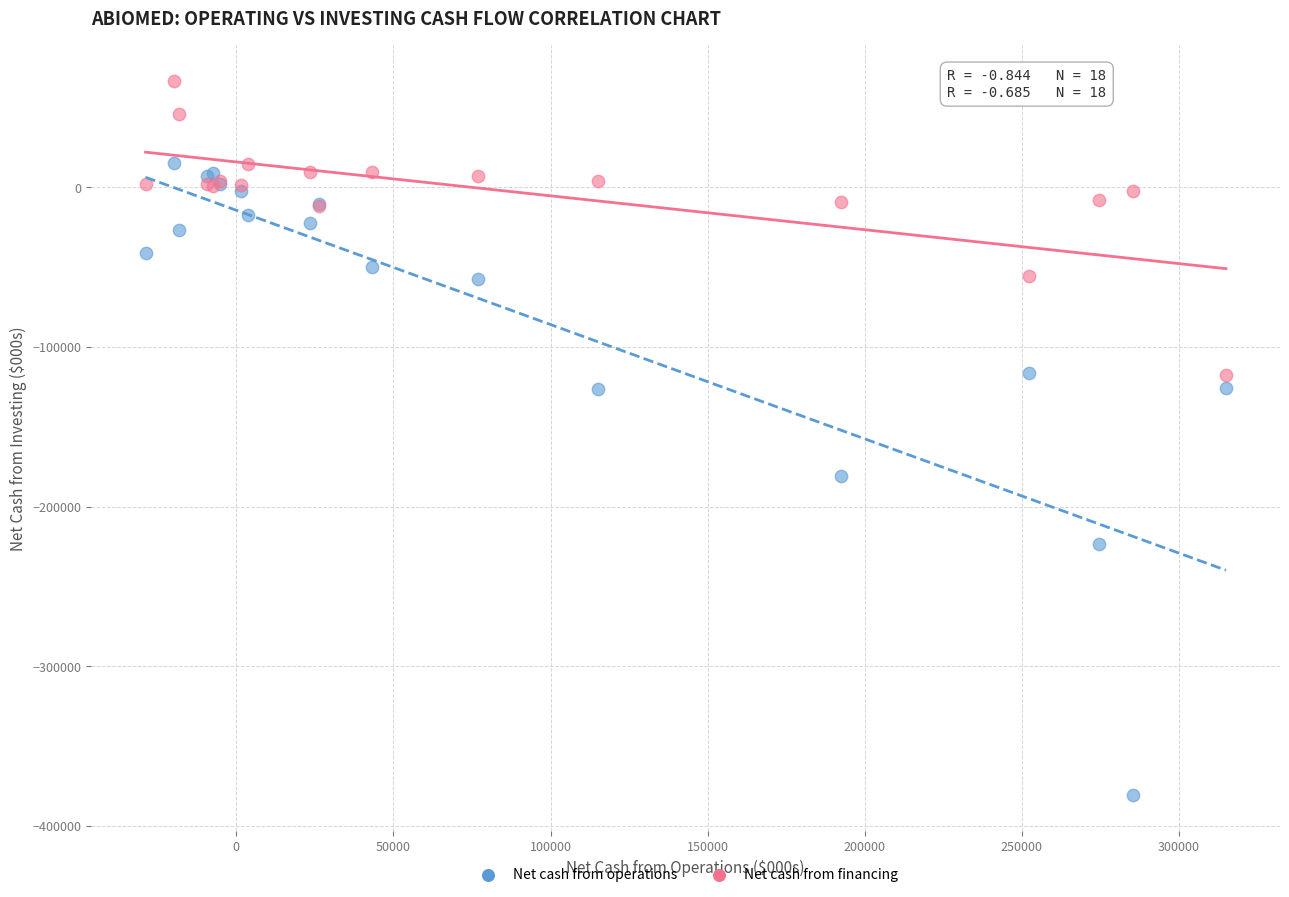

Across all series, what Y value is closest to -157216?

-180762